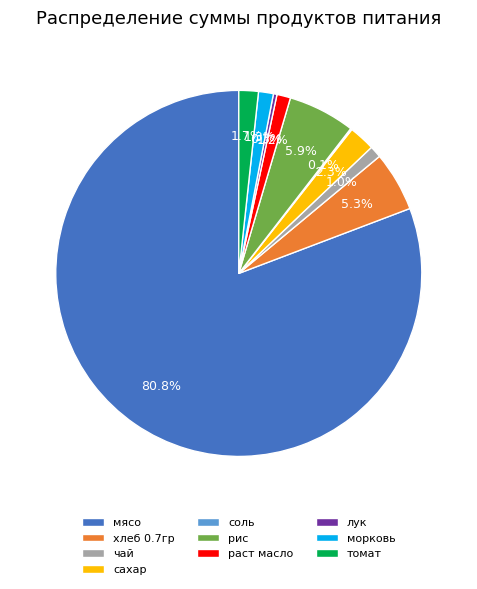

To the nearest percent, what is the average slice percentage?

10%